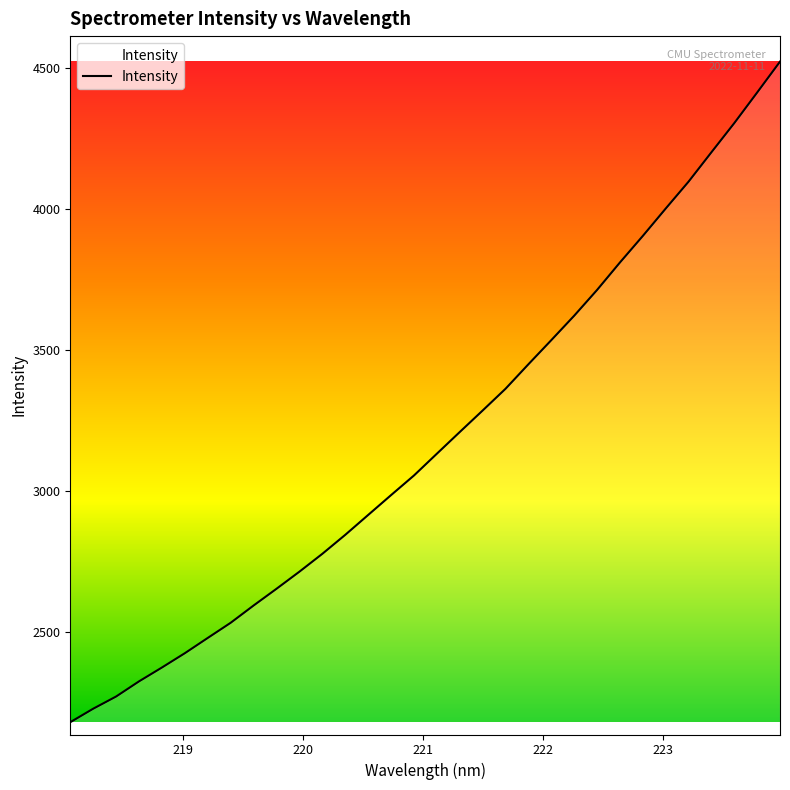

What is the maximum value shown in the chart?

4523.5